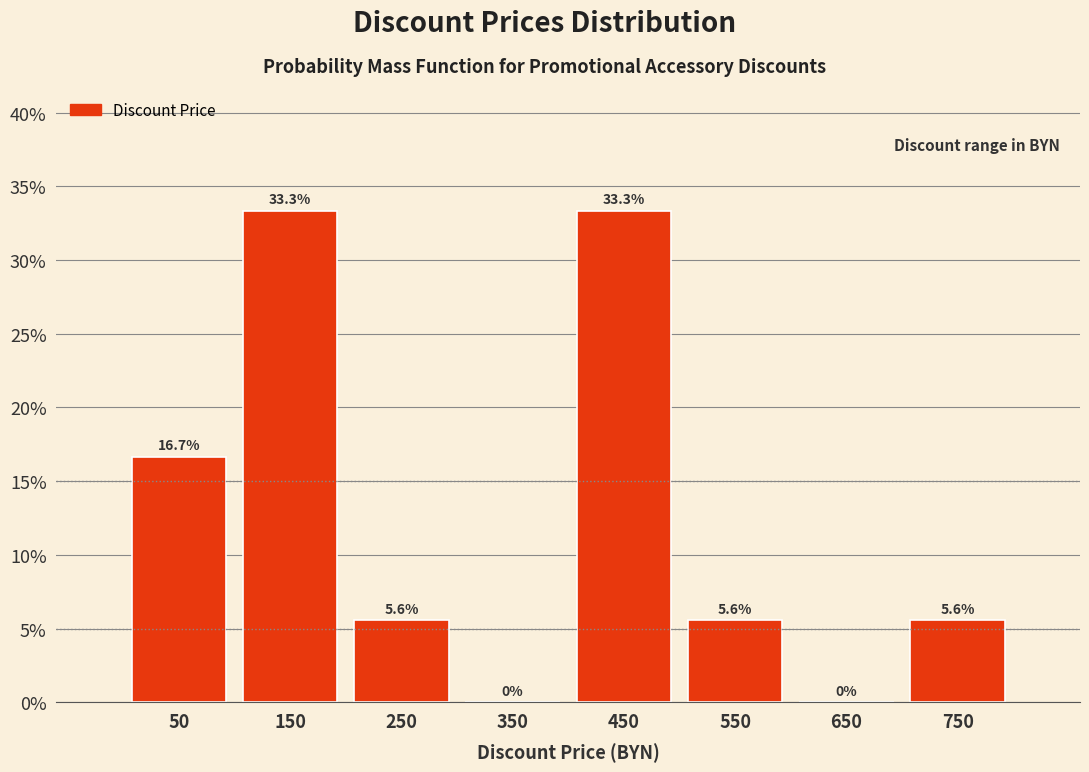

What is the height of the bar covering 400 to 500 on the x-axis?

33.3